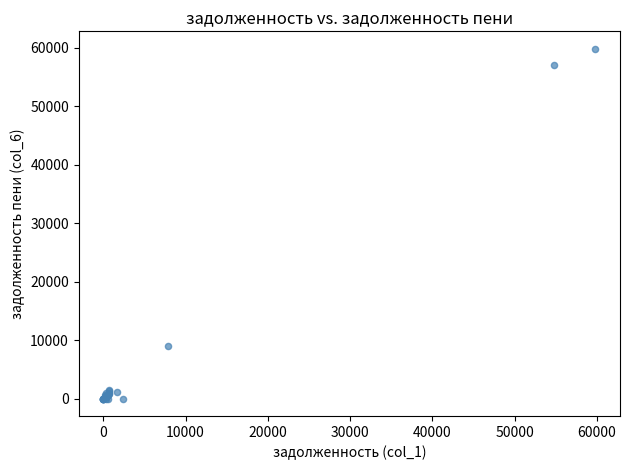

What Y value in the scatter plot is closest to 29913?

9054.4